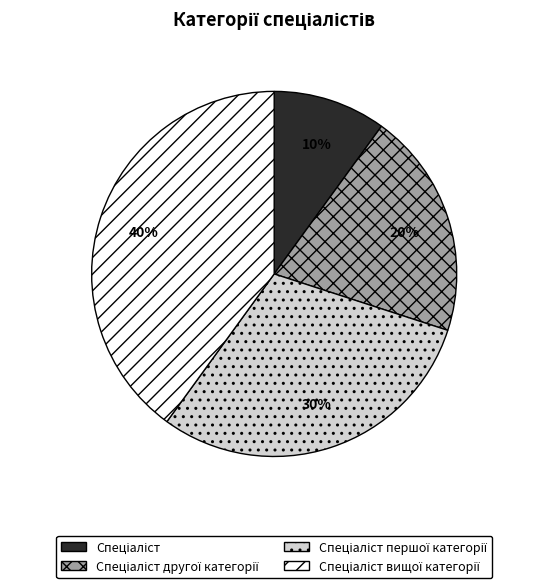

Is there any slice that represents more than half of the pie?

No